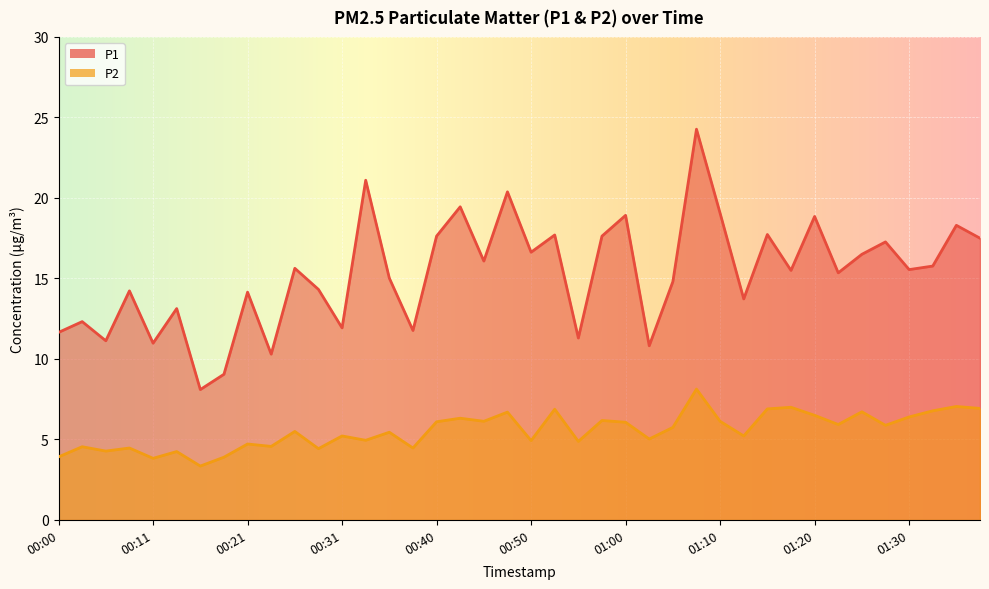

At 00:13, list the series in order from smallest to largest.

P2, P1